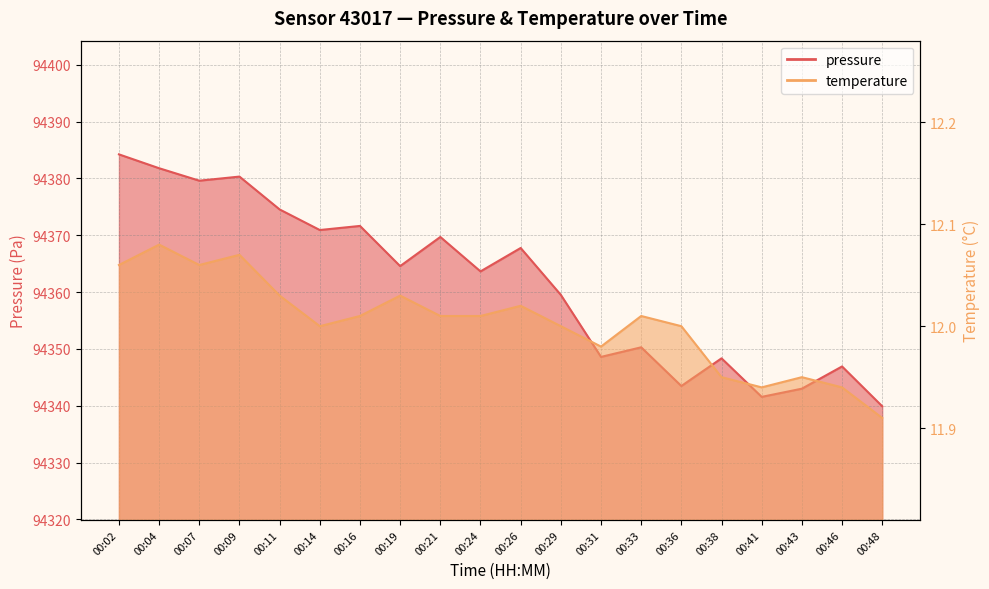

Is it true that pressure equals 94371.6 at 00:16?

True